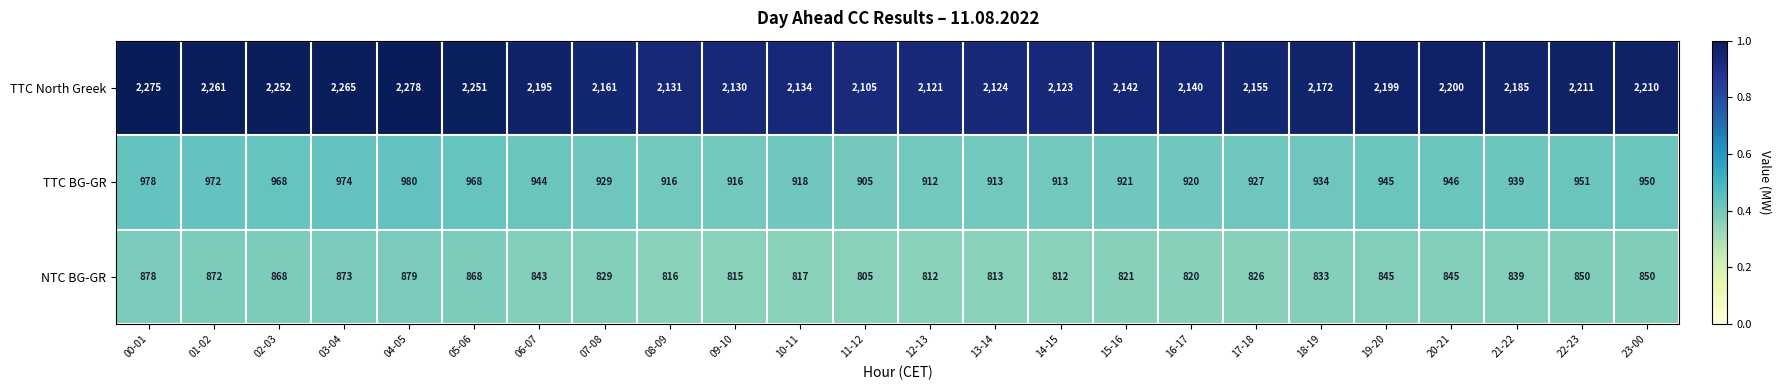

What is the greatest value displayed?

2278